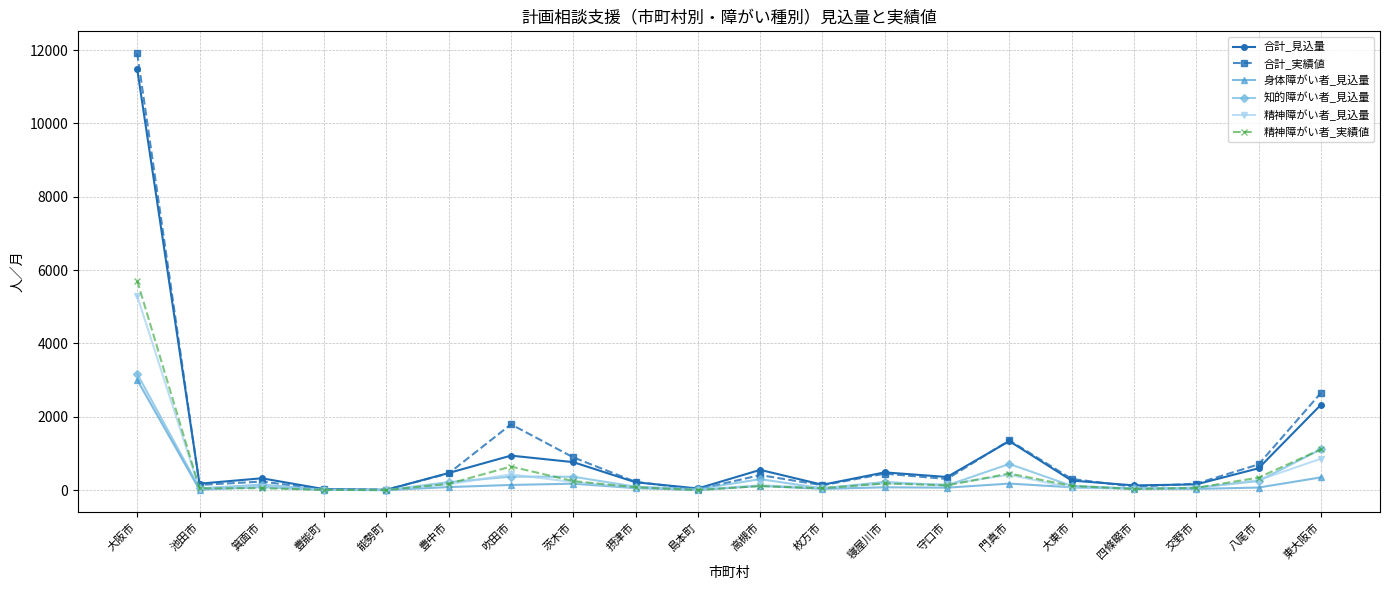

What is the difference between the second highest and minimum values in the 精神障がい者_実績値 series?

1108